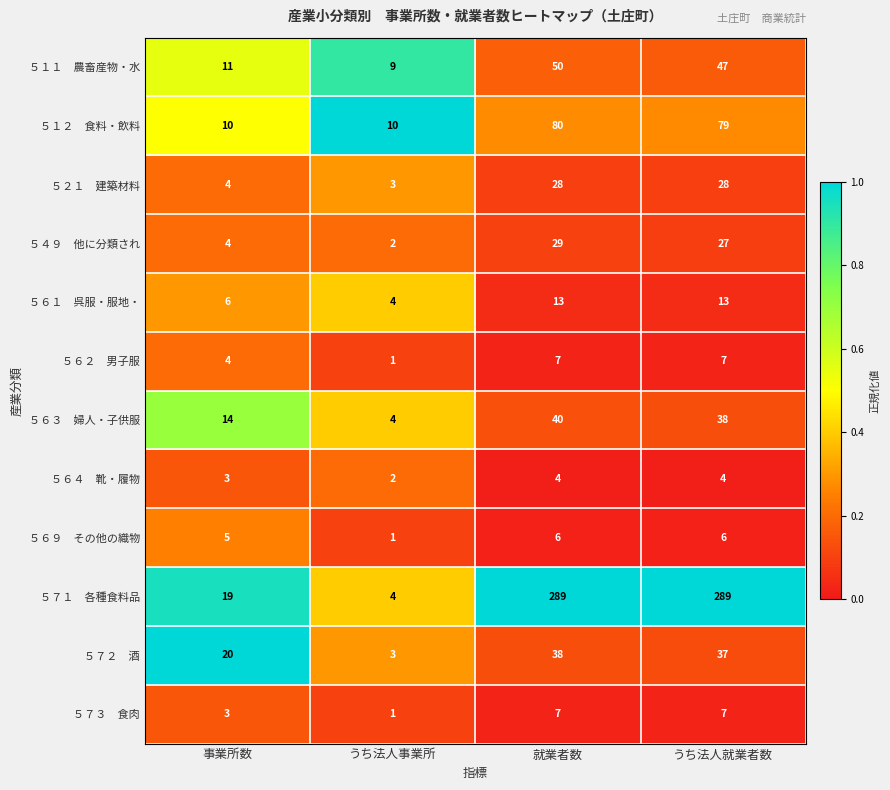

Which label corresponds to the smallest value in the chart?

うち法人事業所